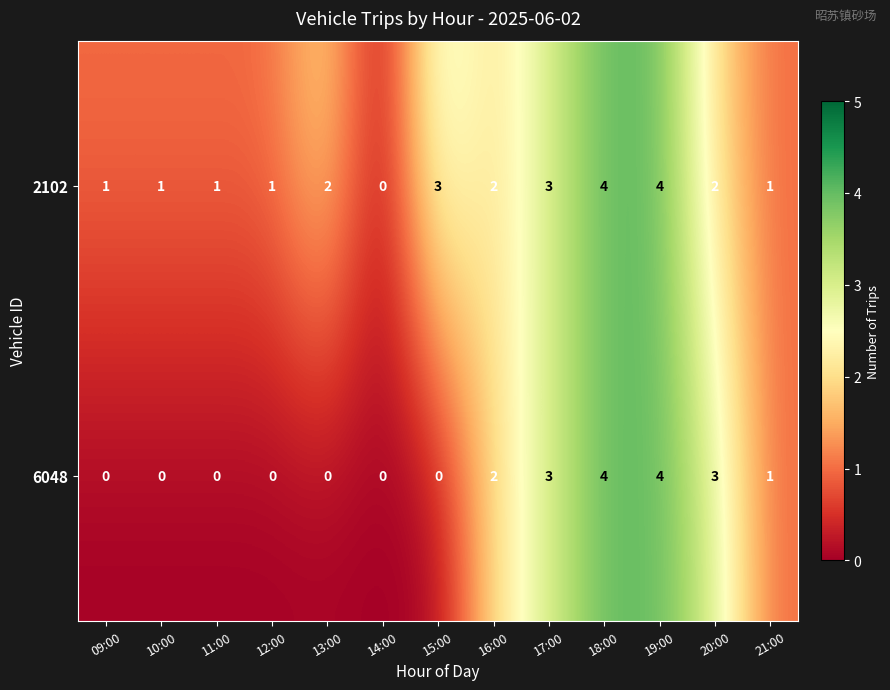

True or false: 6048 has a value of 1 at 18:00.

False